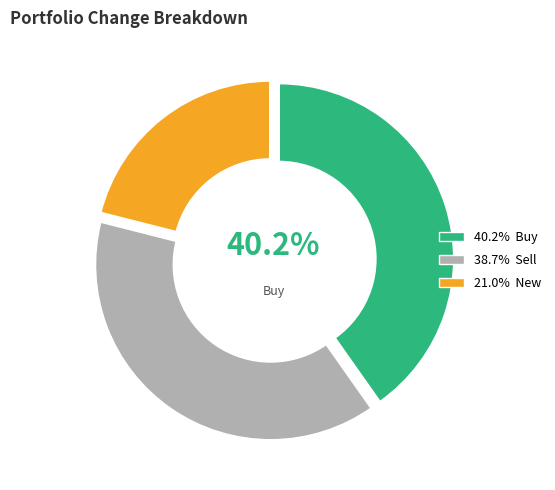

How many slices are in this pie chart?

3